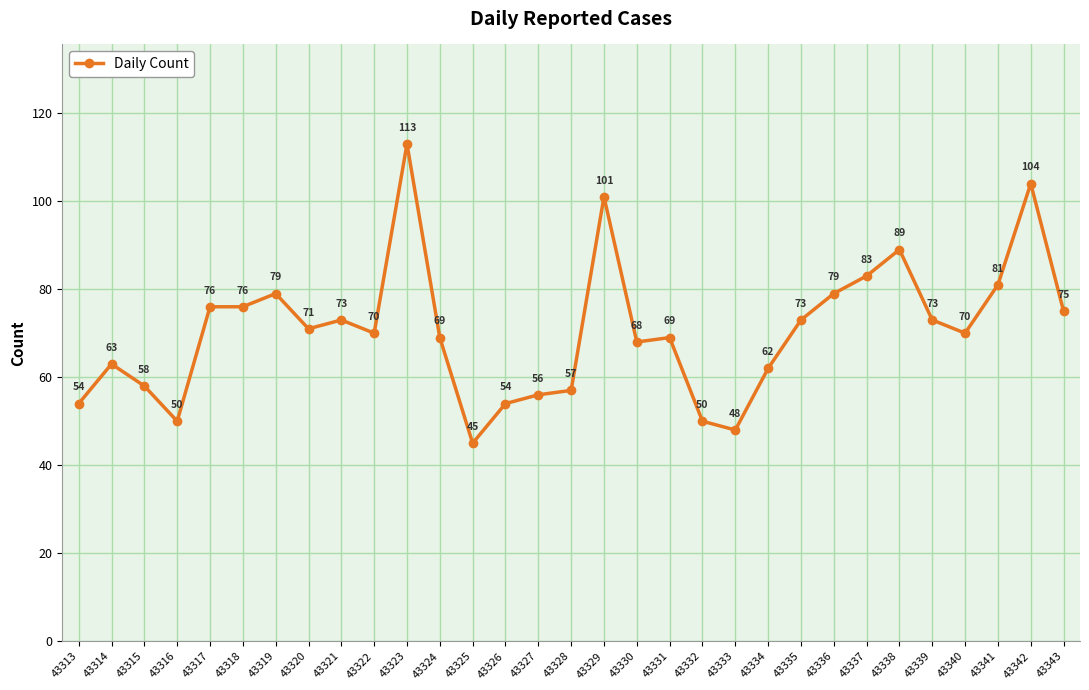

What value does the data have at 43335, to the nearest 10?

70